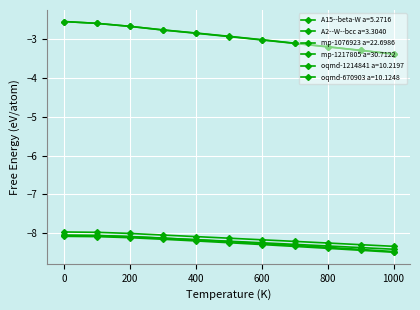

What is the sum of all A2--W--bcc a=3.3040 values?

-90.8